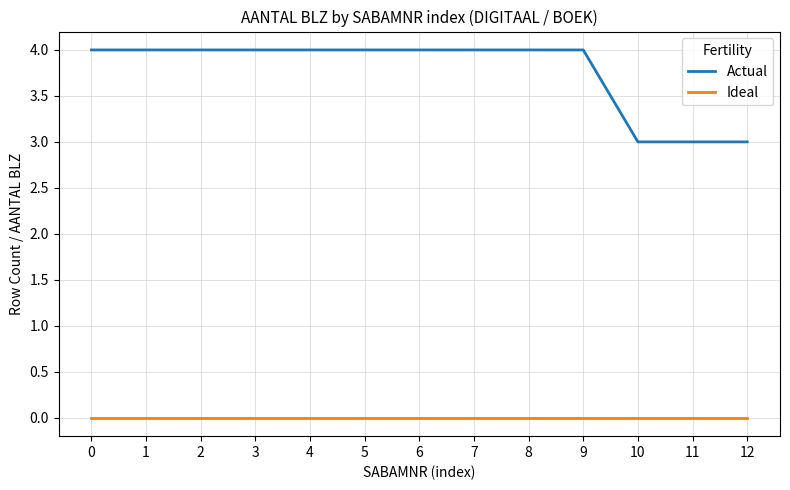

True or false: Actual and Ideal intersect in this chart.

False